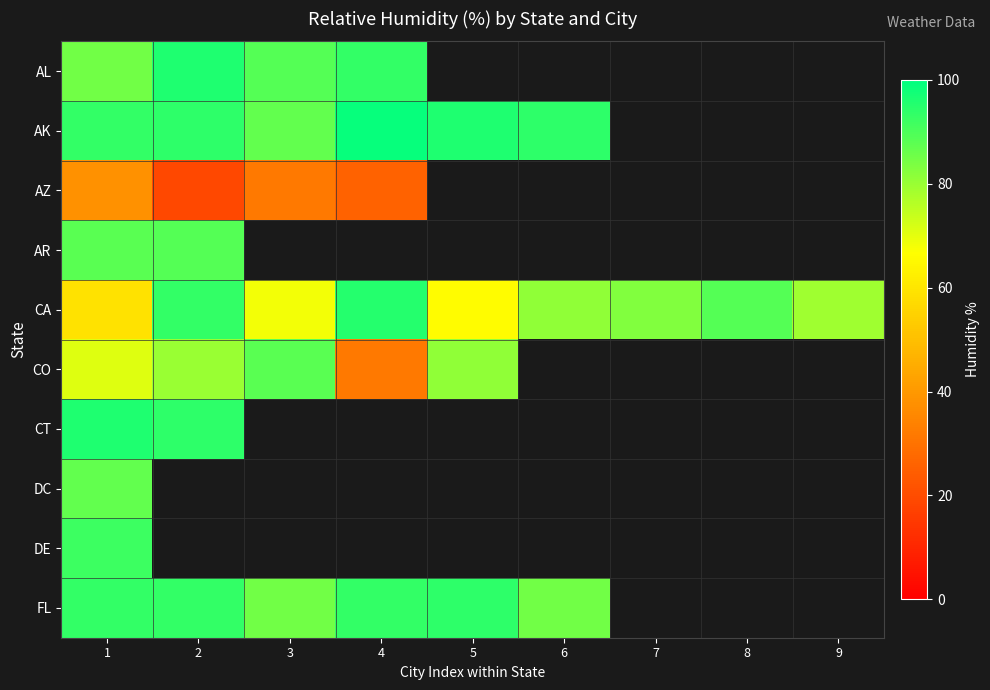

What is the maximum value shown in the chart?

99.0